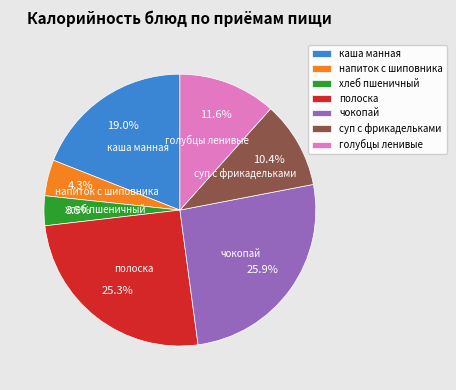

Between чокопай and каша манная, which is larger?

чокопай